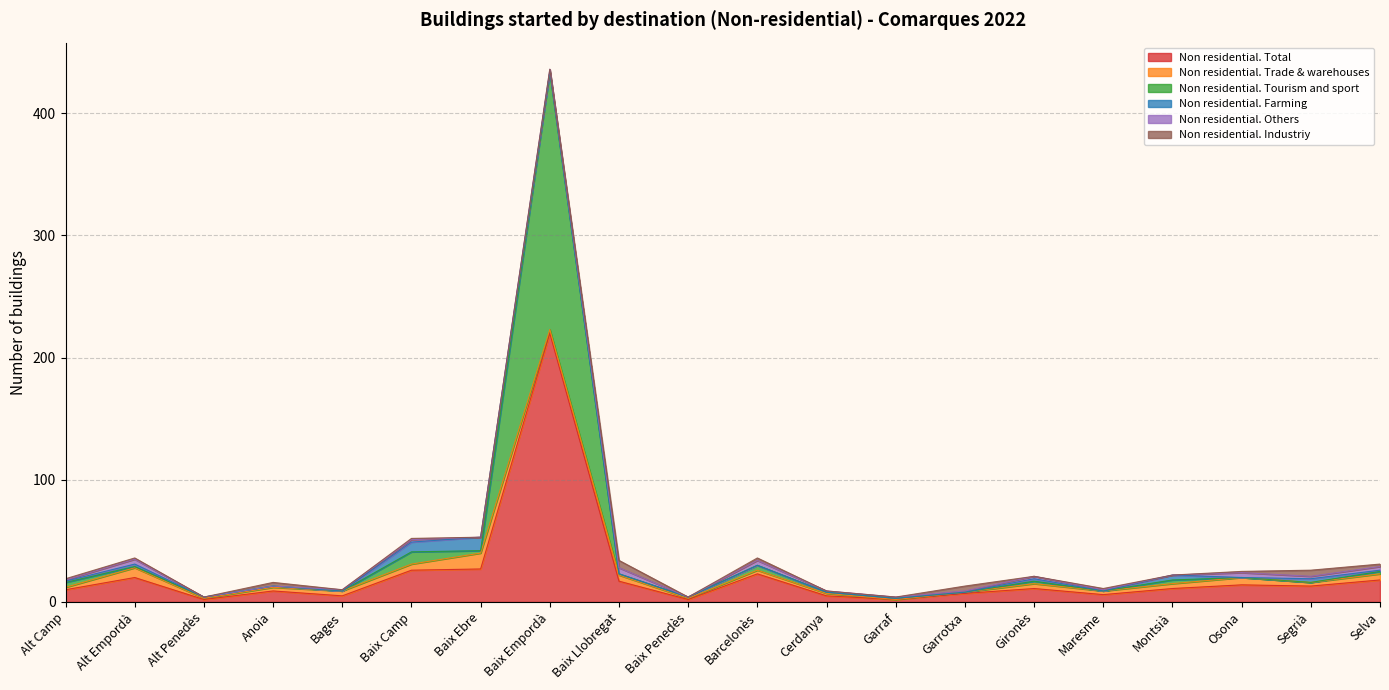

At which category does Non residential. Others reach its first local peak?

Alt Empordà